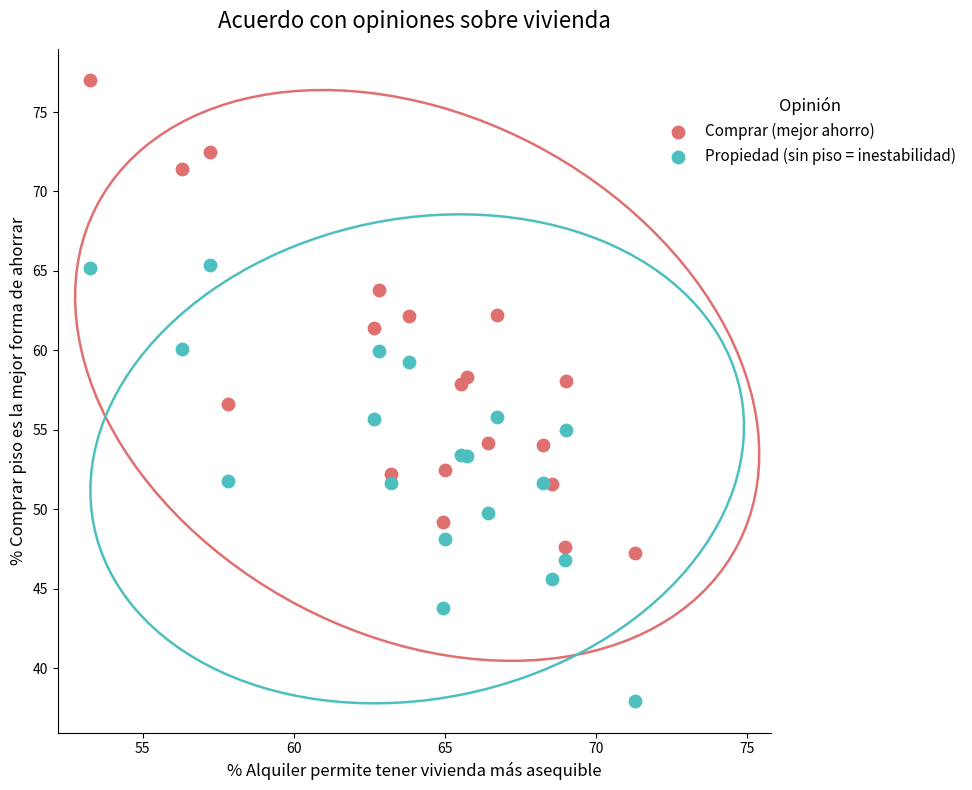

Which series reaches the maximum Y coordinate?

Comprar (mejor ahorro)